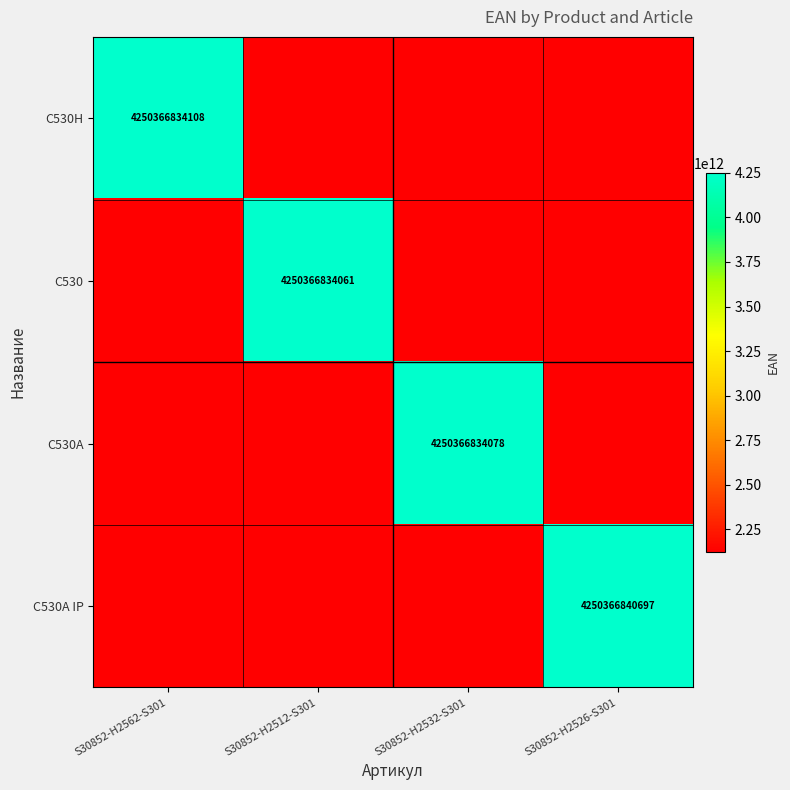

What is the total value across all series at S30852-H2532-S301?

10625917085169.5